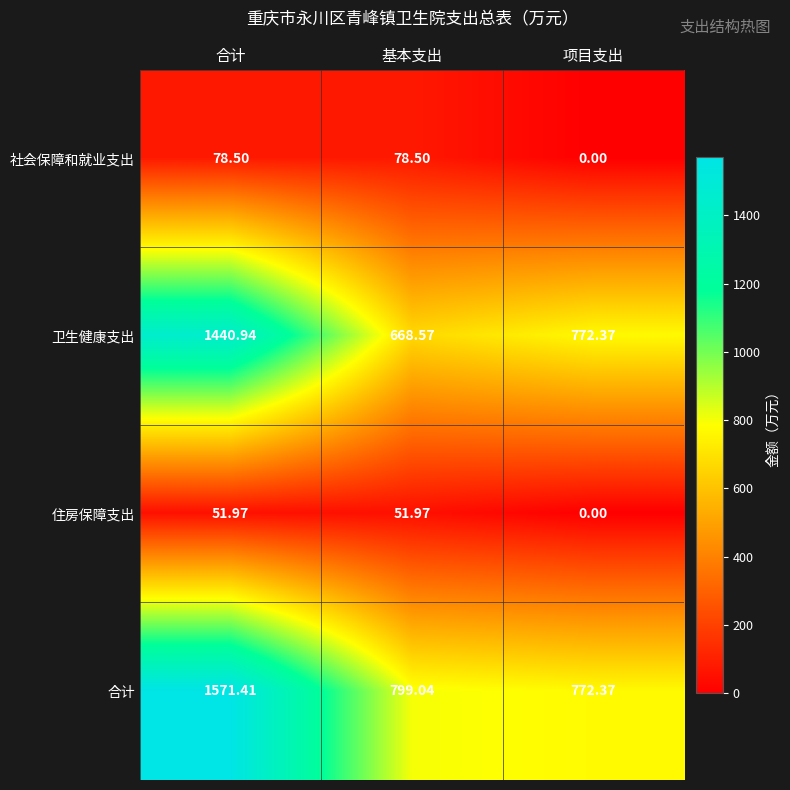

Rank the series by their maximum value, from highest to lowest.

合计, 卫生健康支出, 社会保障和就业支出, 住房保障支出